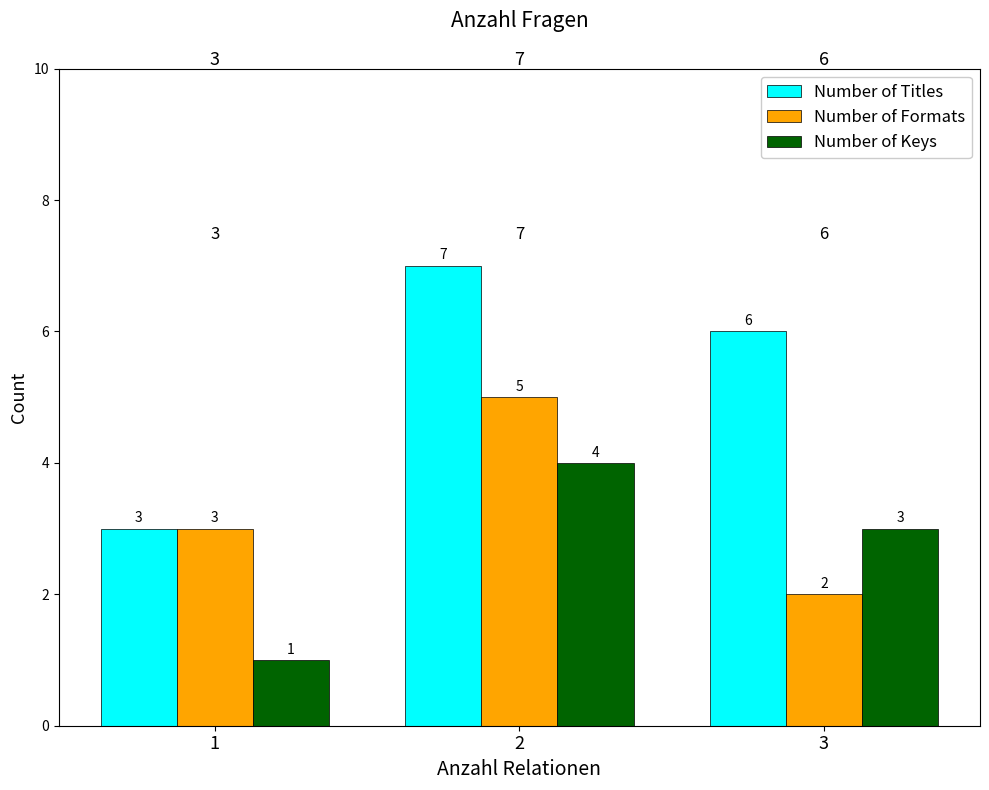

How many bars are there in each group?

3